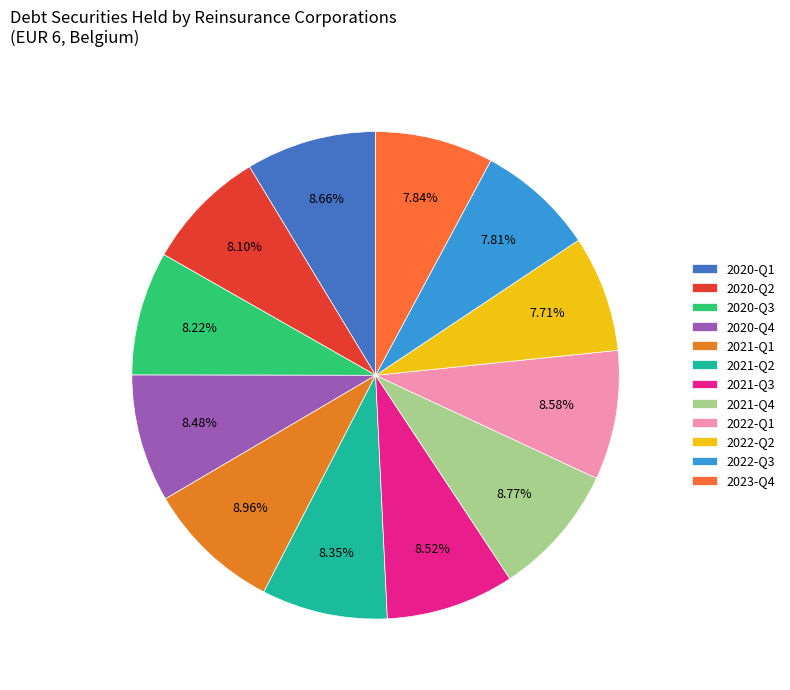

To the nearest percent, what is the average slice percentage?

8%